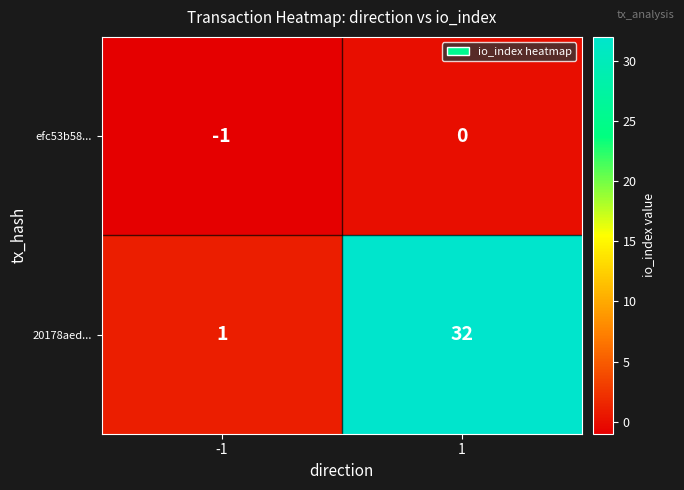

At which category does the chart reach its peak across all series?

1